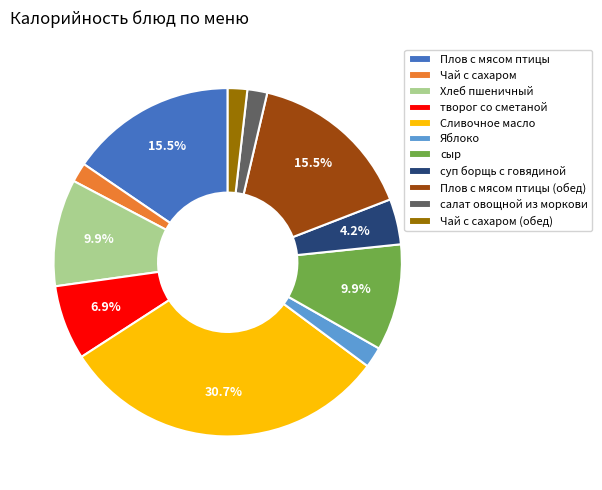

What is the ratio of the value at творог со сметаной to the value at Сливочное масло?

0.2